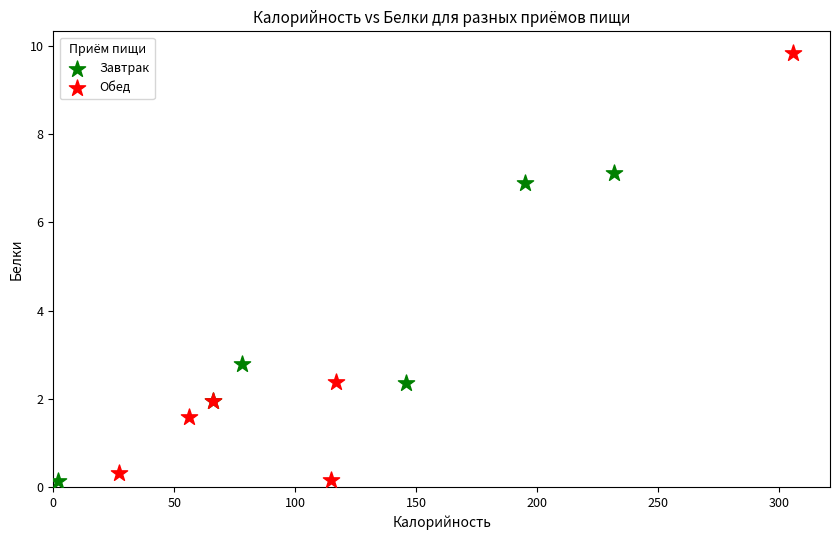

What are all the series names shown in the legend?

Завтрак, Обед